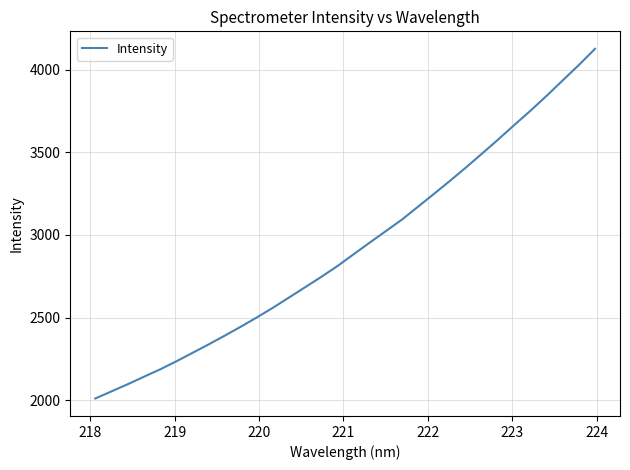

What is the difference between the maximum and minimum values?

2115.9